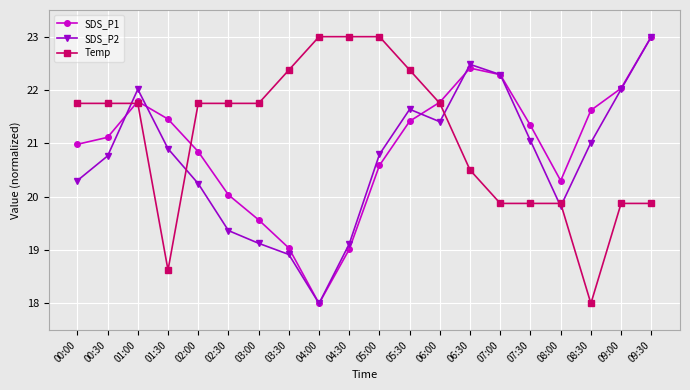

What is the difference between the highest and lowest values at 03:30?

3.5